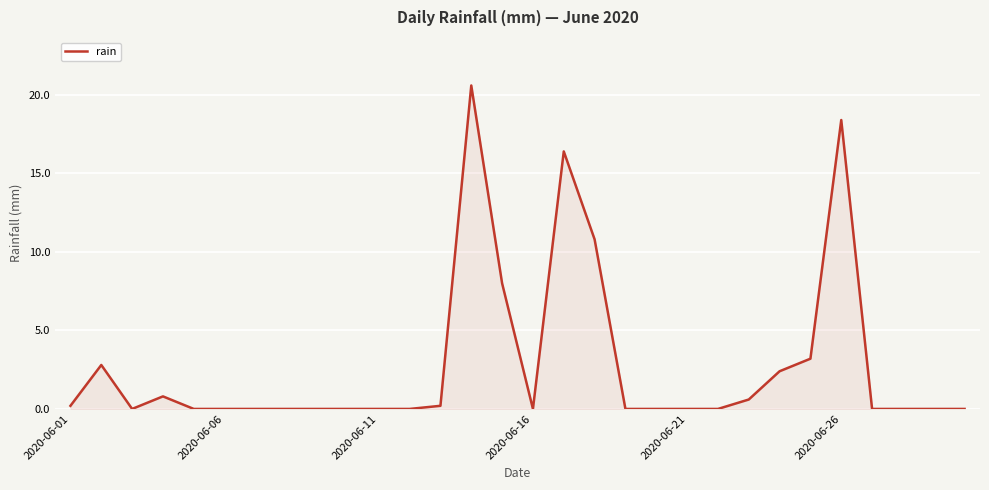

What is the difference between the maximum and minimum values?

20.6